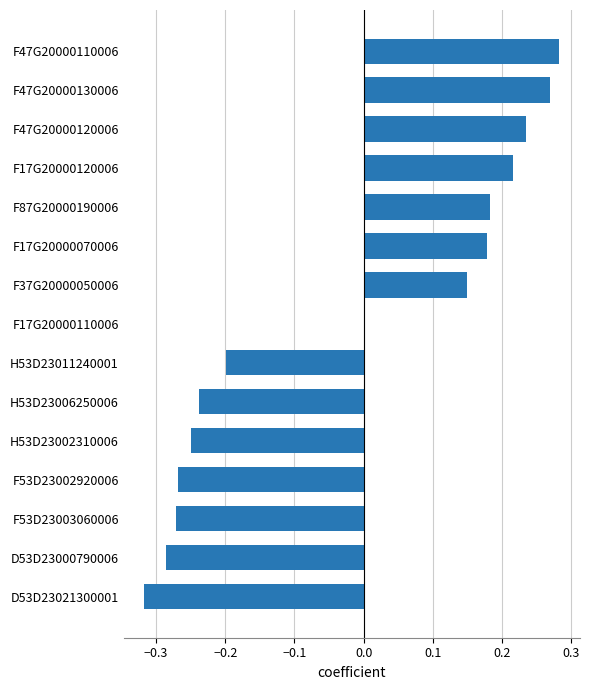

Count the number of categories in the chart.

15